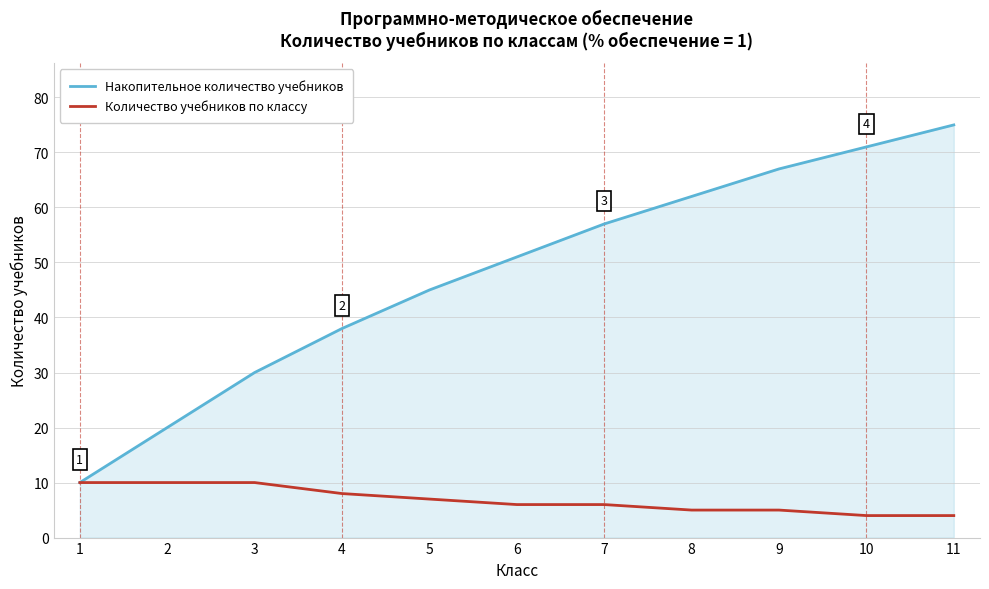

What is the spread (max minus min) of values at 9?

62